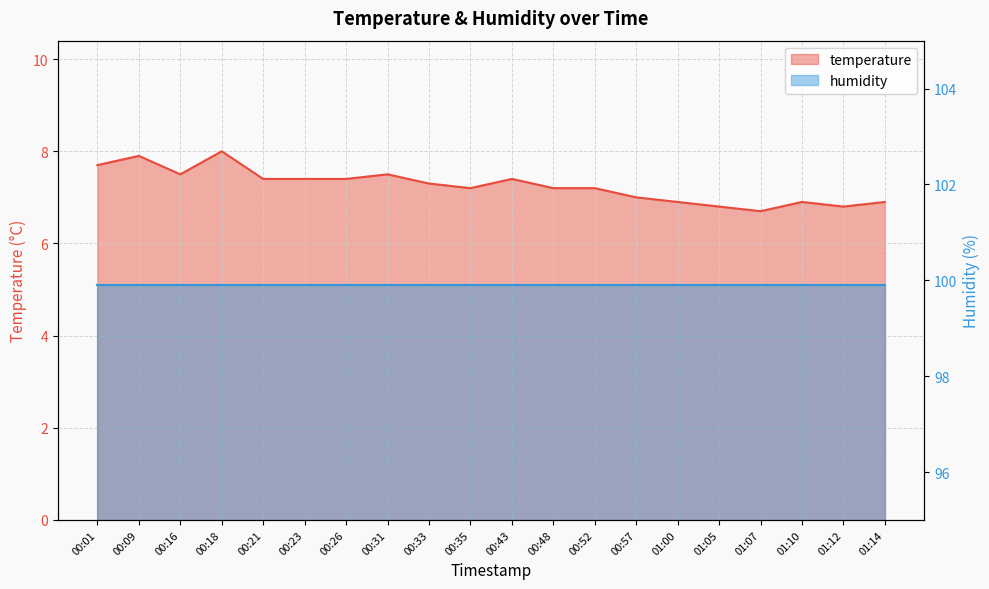

List the labels in order of value, largest first.

00:18, 00:09, 00:01, 00:16, 00:31, 00:21, 00:23, 00:26, 00:43, 00:33, 00:35, 00:48, 00:52, 00:57, 01:00, 01:10, 01:14, 01:05, 01:12, 01:07